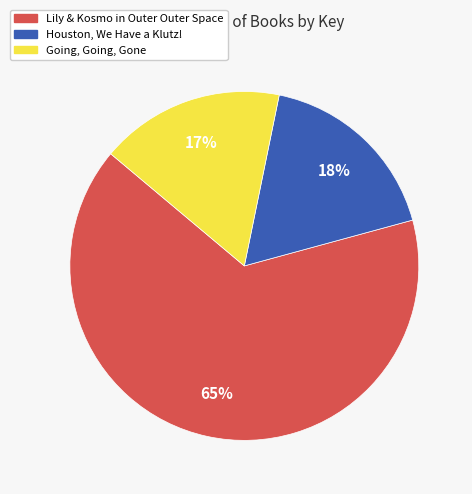

True or false: Lily & Kosmo in Outer Outer Space accounts for 65% of the total.

True